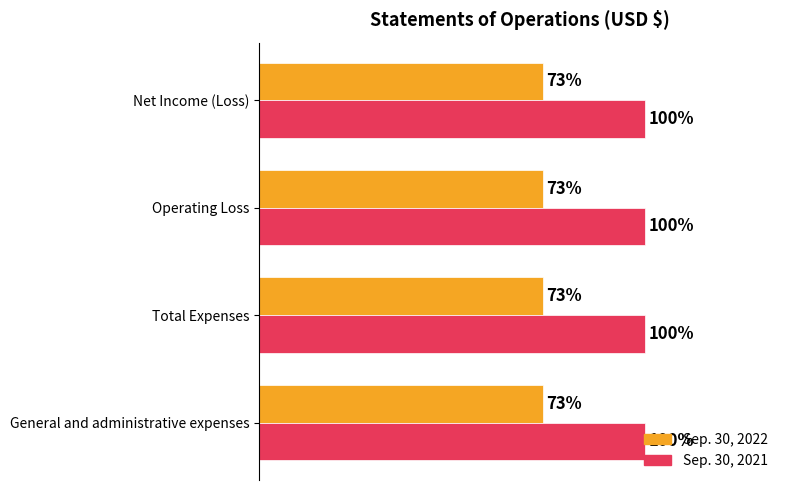

The value of Sep. 30, 2022 at General and administrative expenses is 19371. True or false?

False